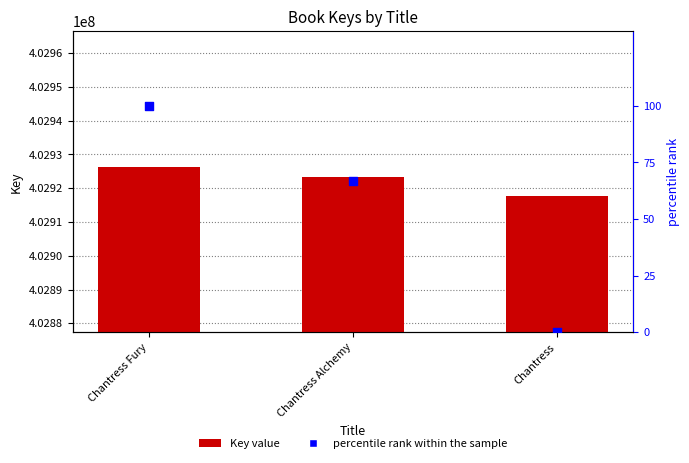

Which series has the widest spread of Y values?

Key